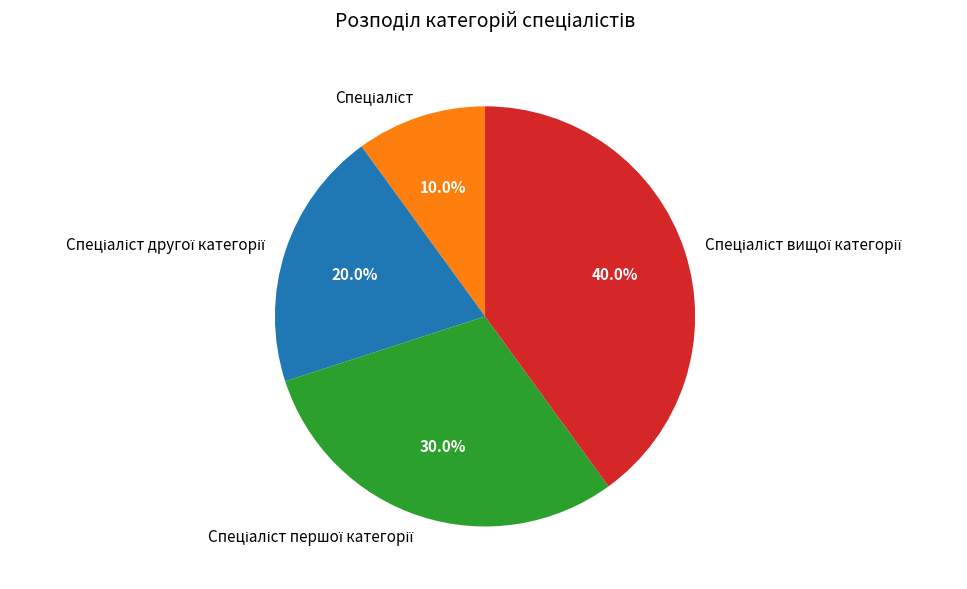

Does any single category account for the majority?

No